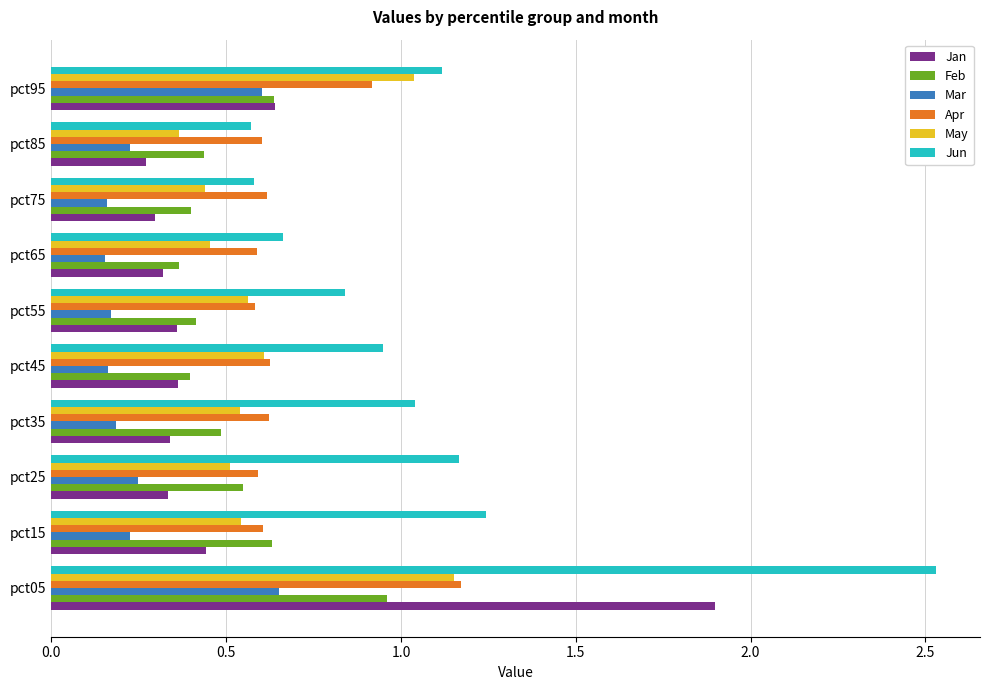

Which series has the largest total across all categories?

Jun